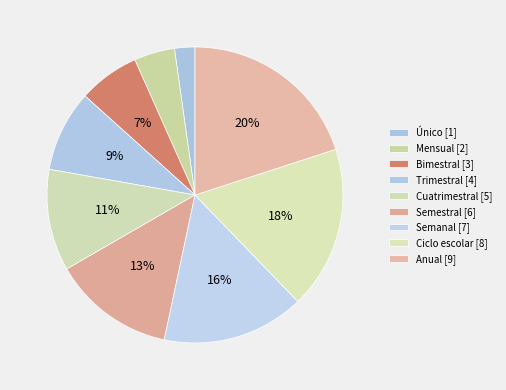

Which slice is the smallest?

Único